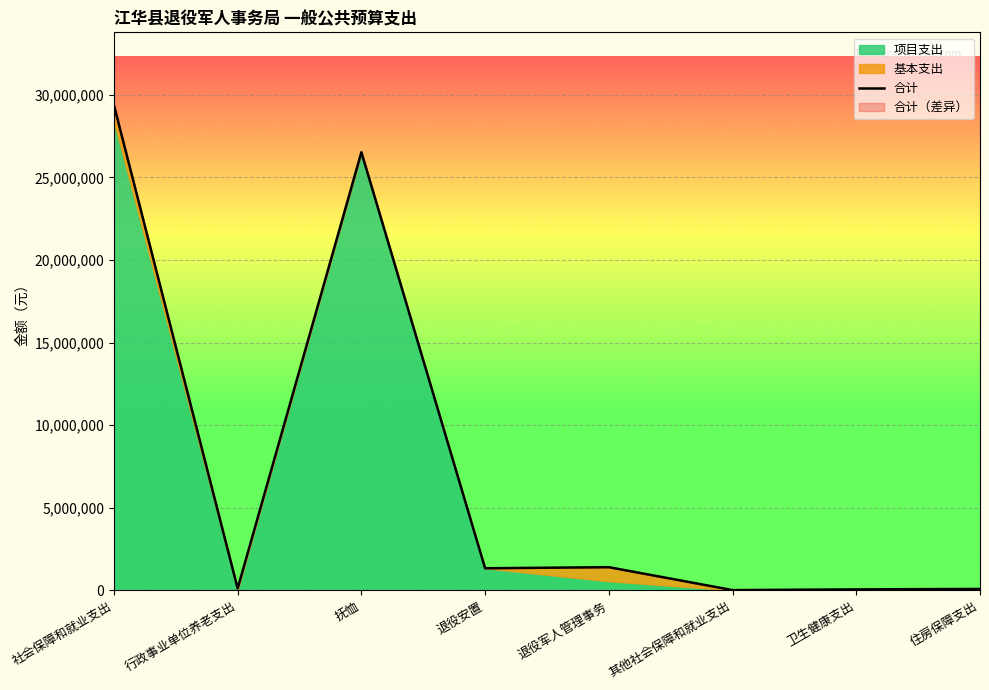

Reading left to right, list all the values displayed in this chart.

29380701.5	110504.2	26528600.0	1332750.0	1398767.6	10079.8	53759.0	80638.6